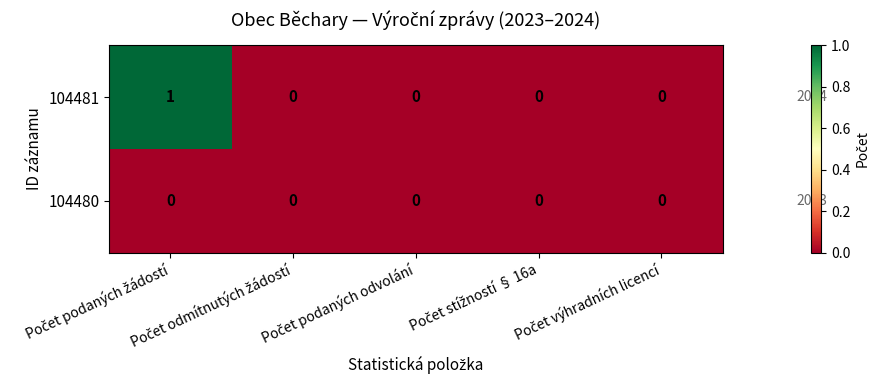

Which series has the largest total across all categories?

104481